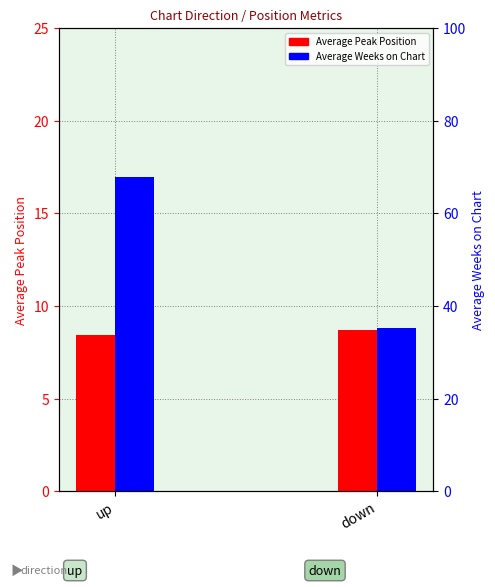

At which category is the sum across all series the highest?

up